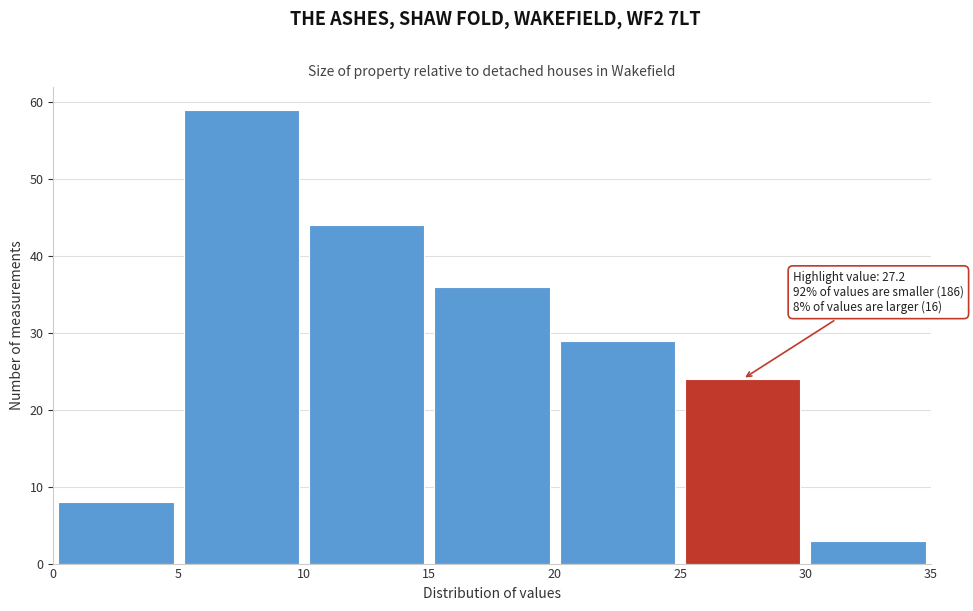

Over which range of the x-axis is the bar tallest?

5 to 10